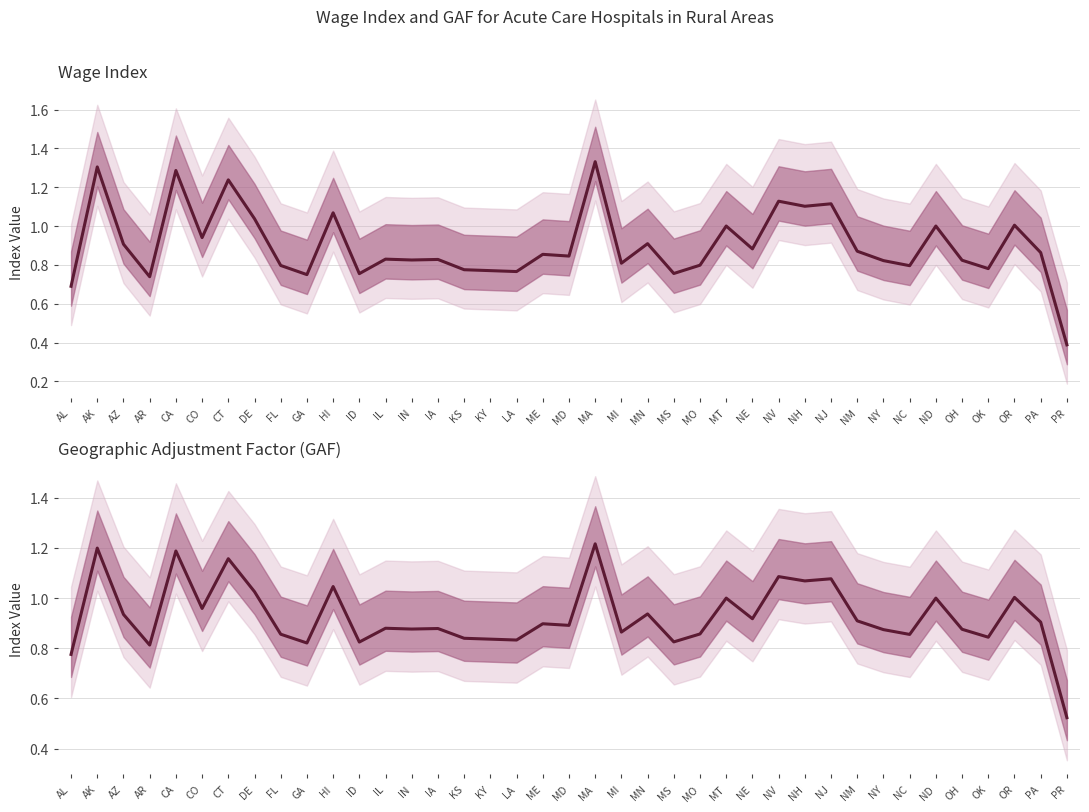

What is the label of the 37th point from the right?

AZ